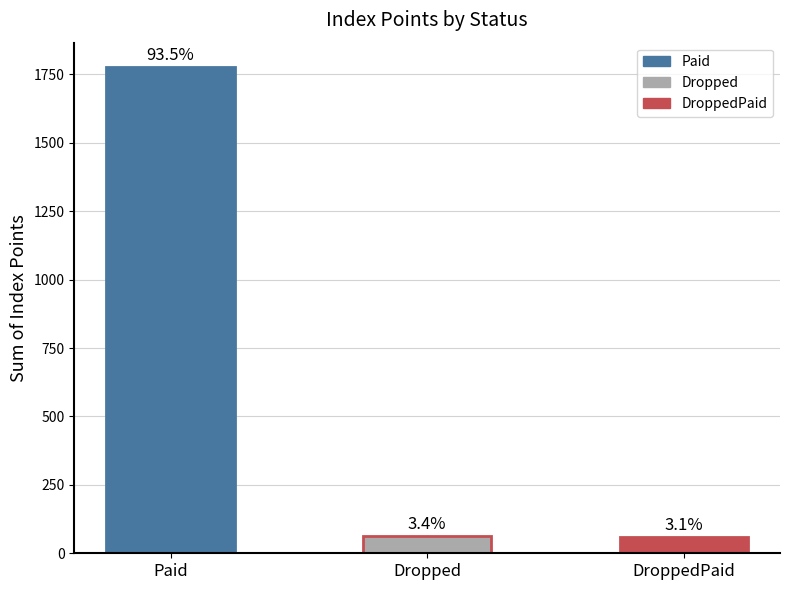

Are the bars horizontal?

No